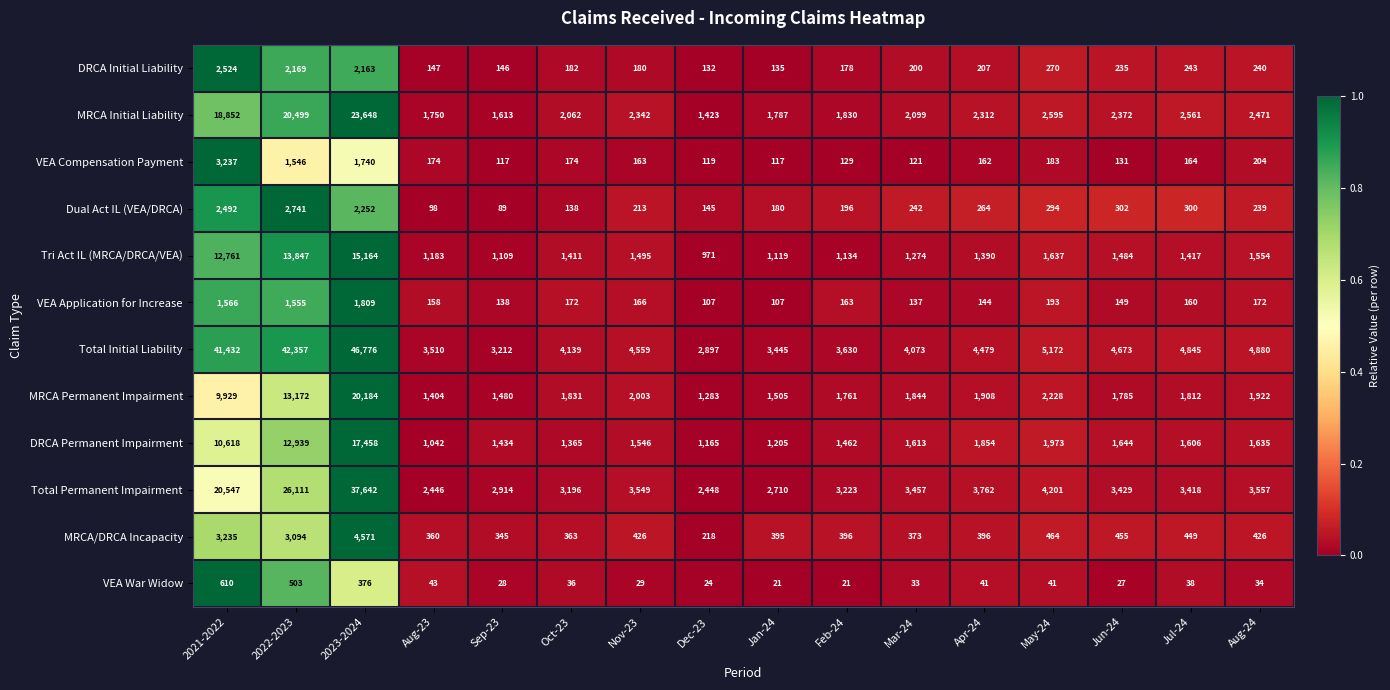

What is the total value across all series at Oct-23?

15069